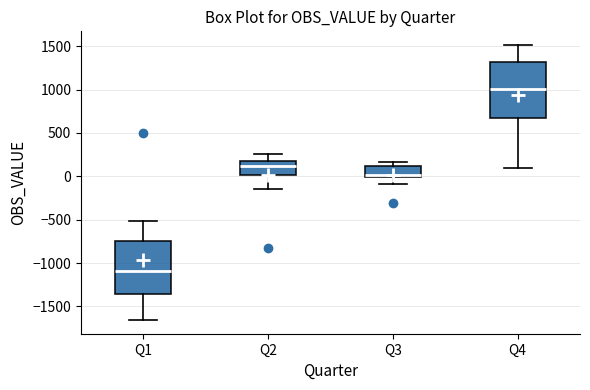

Reading left to right, read every box against the y-axis: the position of its median line, the range the box covers, and the ends of its whiskers. The values are not printed on the chart, so give them approximately, as read against the axis.

Q1: median -1100, box -1350 to -750, whiskers -1650 to -500
Q2: median 100, box 0 to 150, whiskers -150 to 250
Q3: median 0 (just above the box's lower edge), box 0 to 100, whiskers -100 to 150
Q4: median 1000, box 700 to 1300, whiskers 100 to 1500